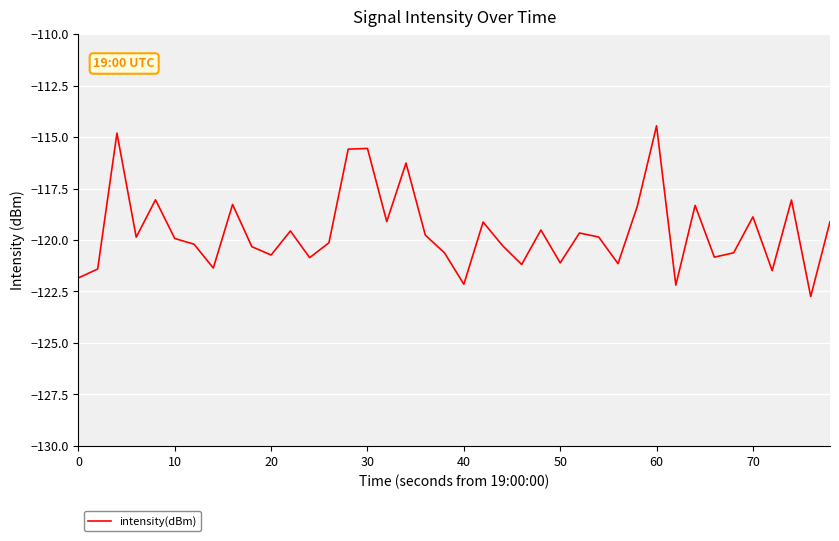

What is the maximum value shown in the chart?

-114.5